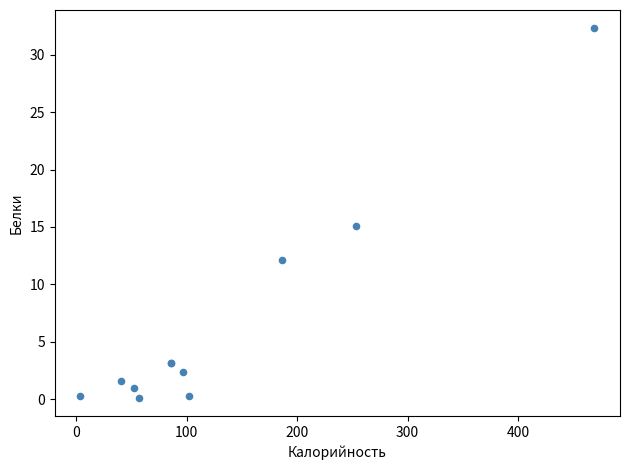

What Y value in the scatter plot is closest to 16?

15.1